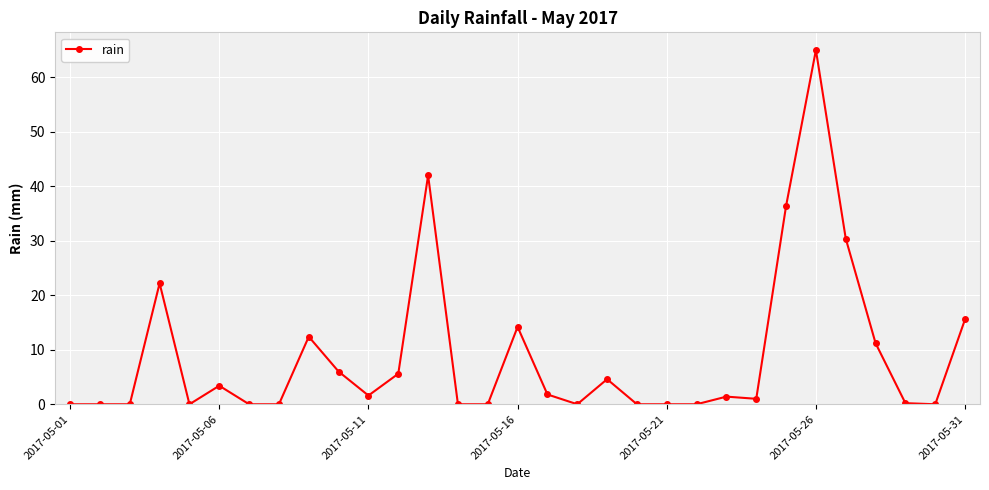

What is the difference between the maximum and second lowest values?

65.0